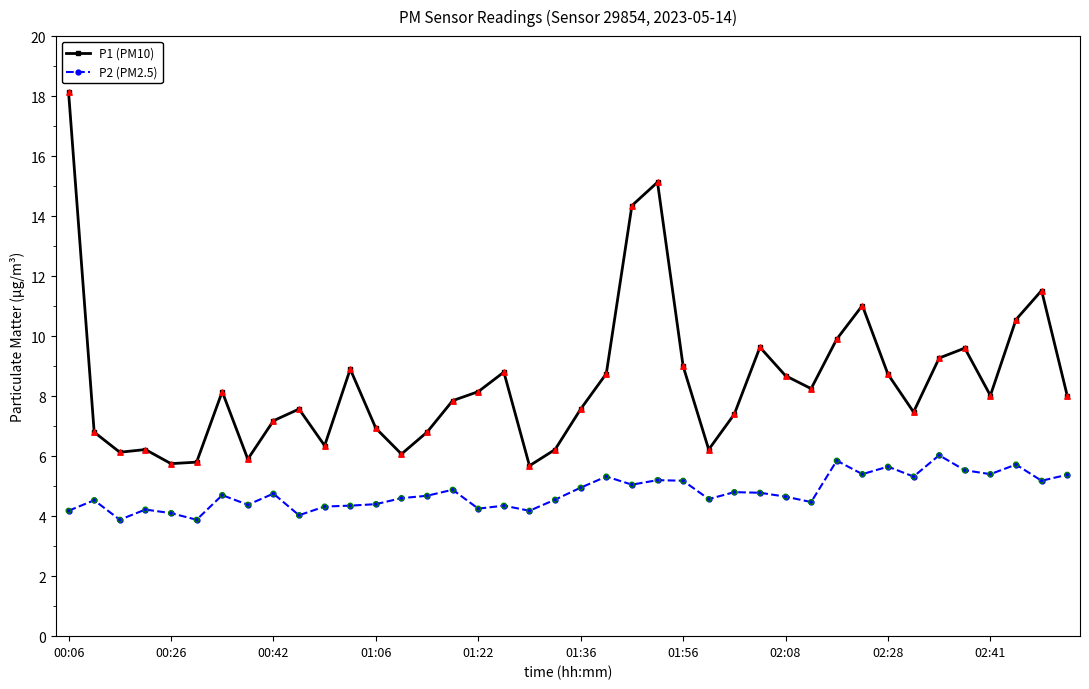

Which series has the largest total across all categories?

P1 (PM10)